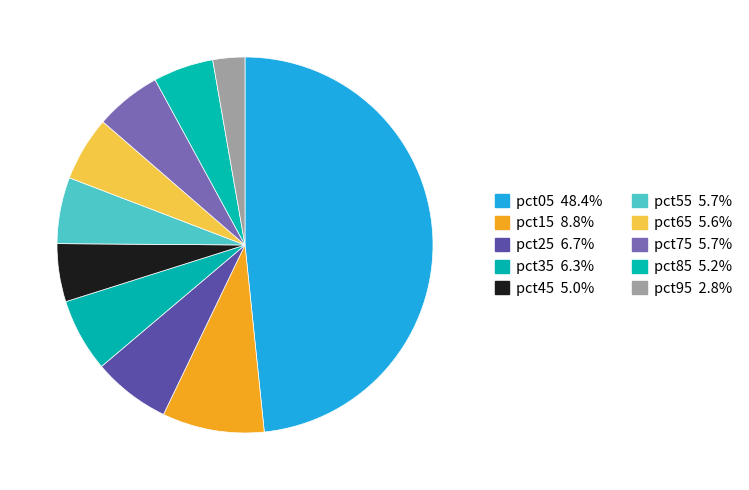

The pct05 slice represents 59% of the pie. True or false?

False